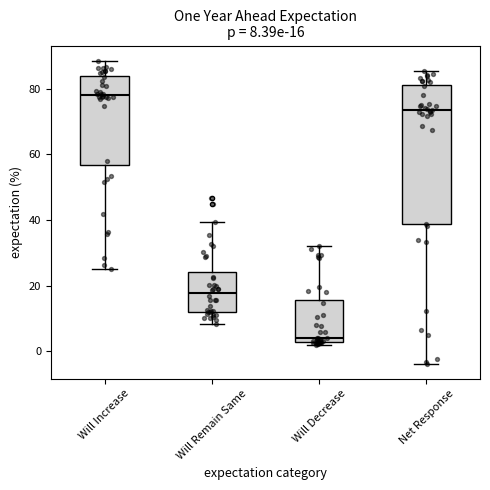

Comparing the boxes themselves (not the whiskers), which one is the tallest?

Net Response